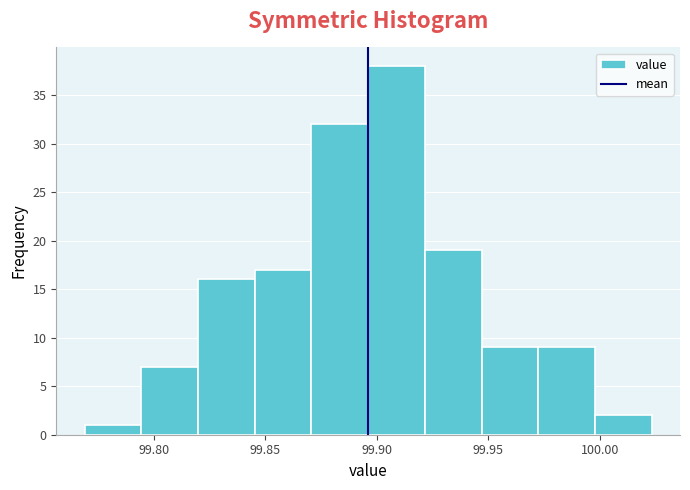

How tall is the bar that spans 99.795 to 99.820 on the x-axis? Neither the bar edges nor the heights are printed on the chart, so give them approximately, as read against the axes.

7